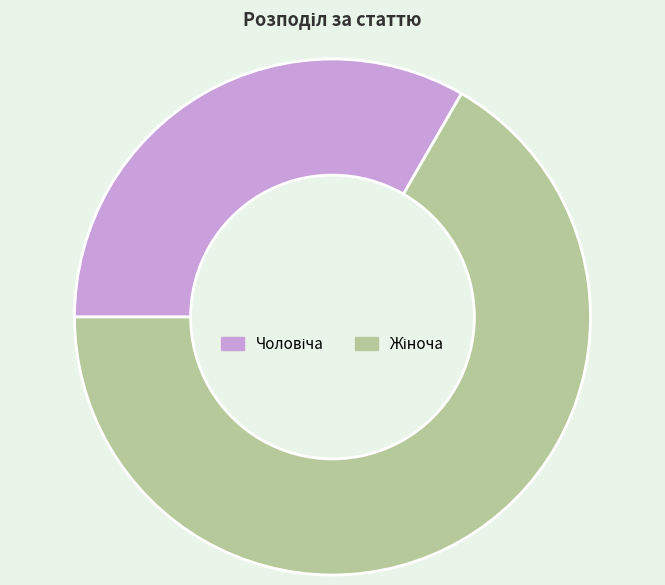

Is there any slice that represents more than half of the pie?

Yes